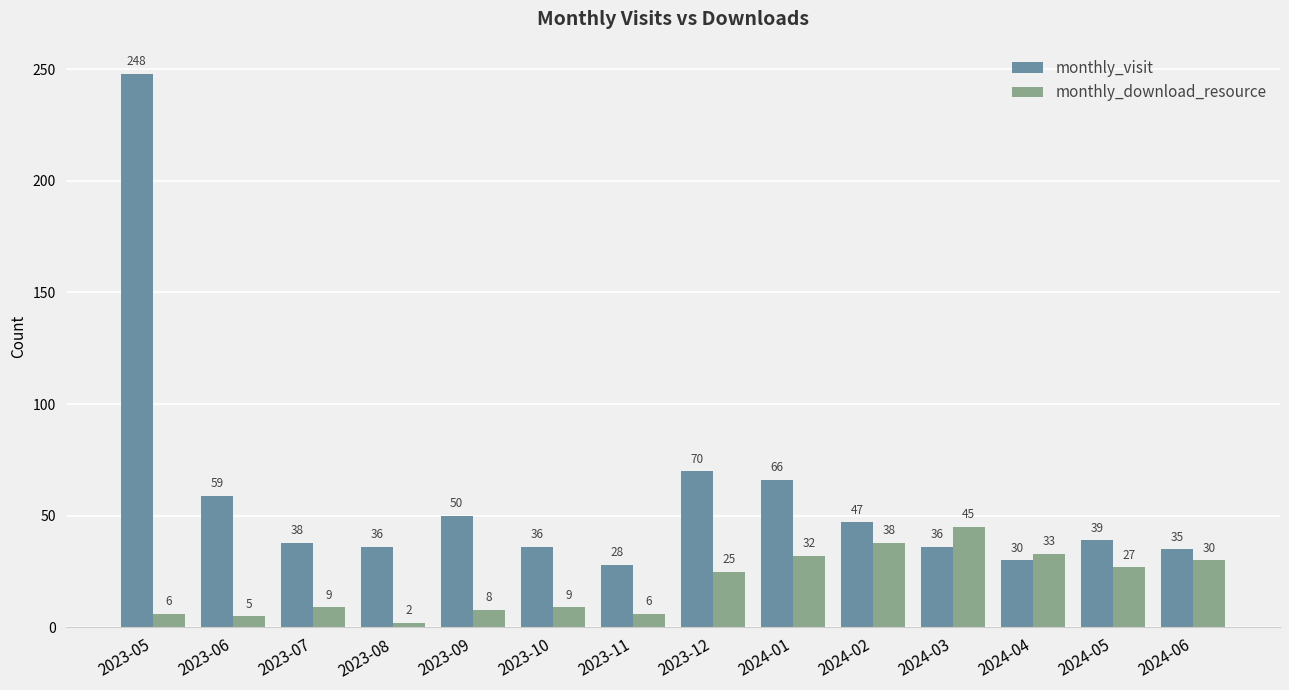

What is the difference between the maximum and second lowest values in the monthly_visit series?

218